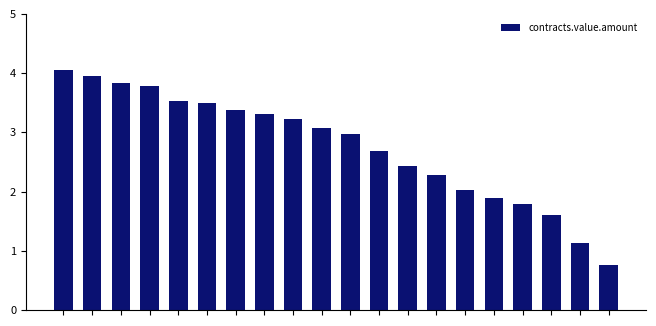

Reading left to right, list all the values displayed in this chart.

0=80899.8	1=78889.6	2=76672.0	3=75500.0	4=70510.0	5=69910.0	6=67533.1	7=66146.2	8=64500.0	9=61415.6	10=59479.0	11=53530.0	12=48500.0	13=45578.6	14=40487.7	15=37935.0	16=35955.9	17=32126.0	18=22714.5	19=15322.0